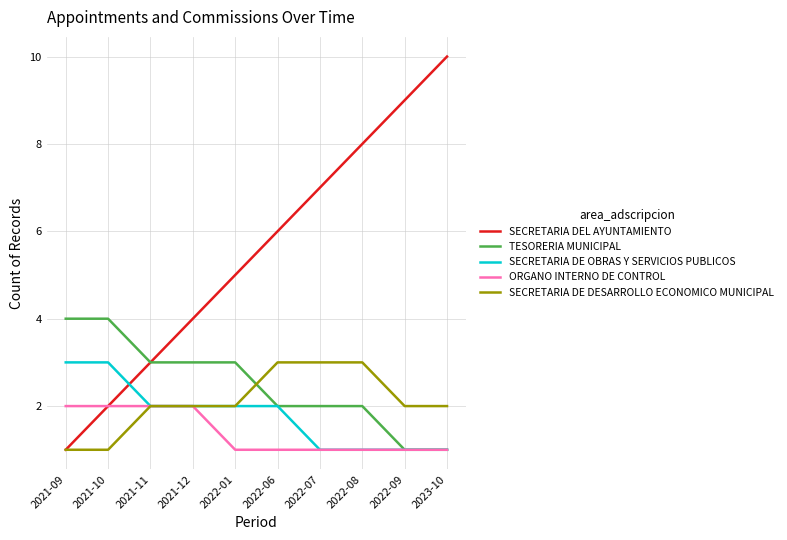

What is the minimum value shown in the chart?

1